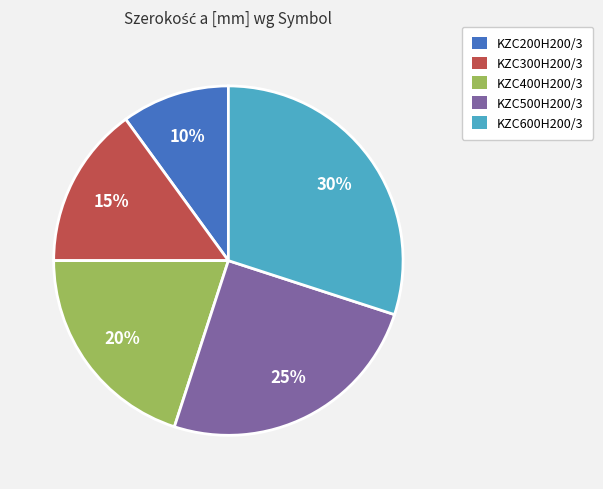

What percentage is the KZC500H200/3 slice, to the nearest percent?

25%